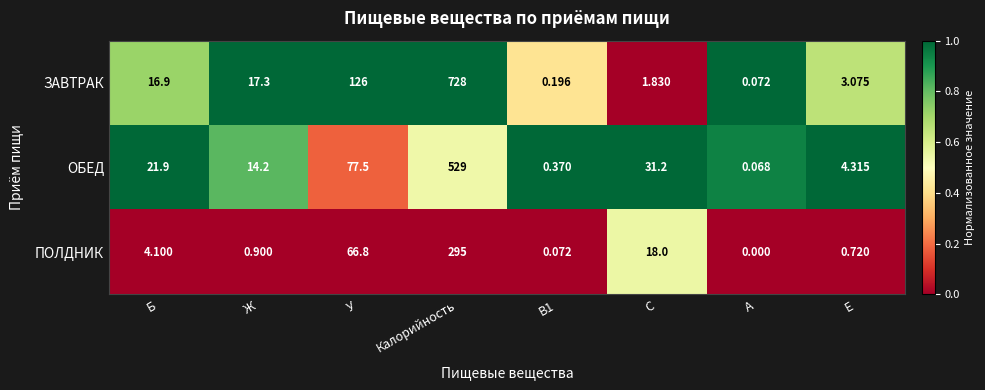

How many distinct data groups are displayed?

3